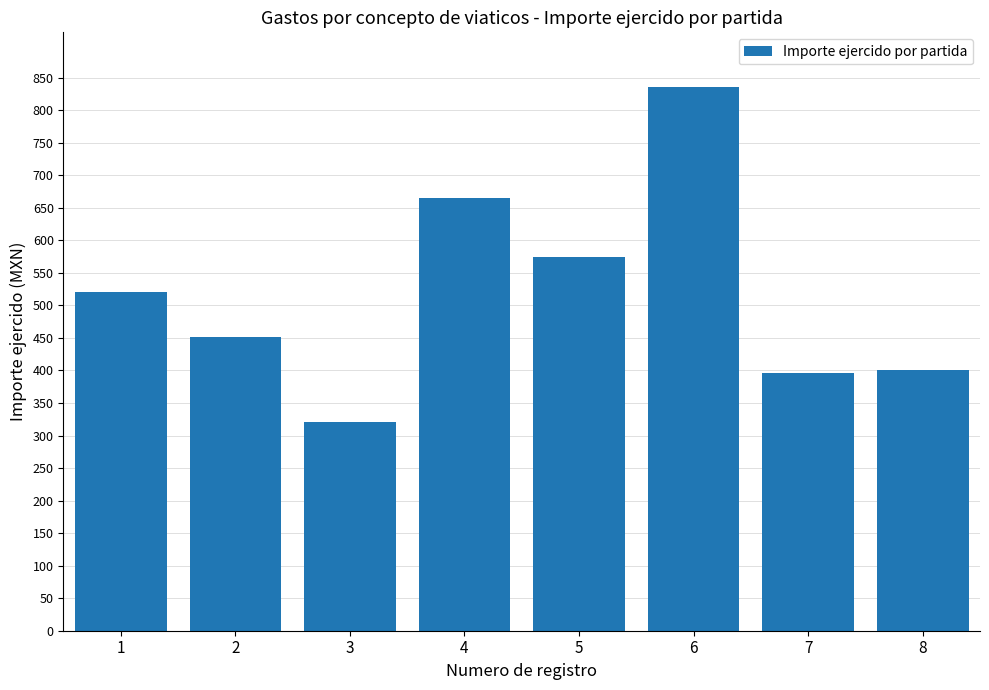

What is the greatest value displayed?

836.0